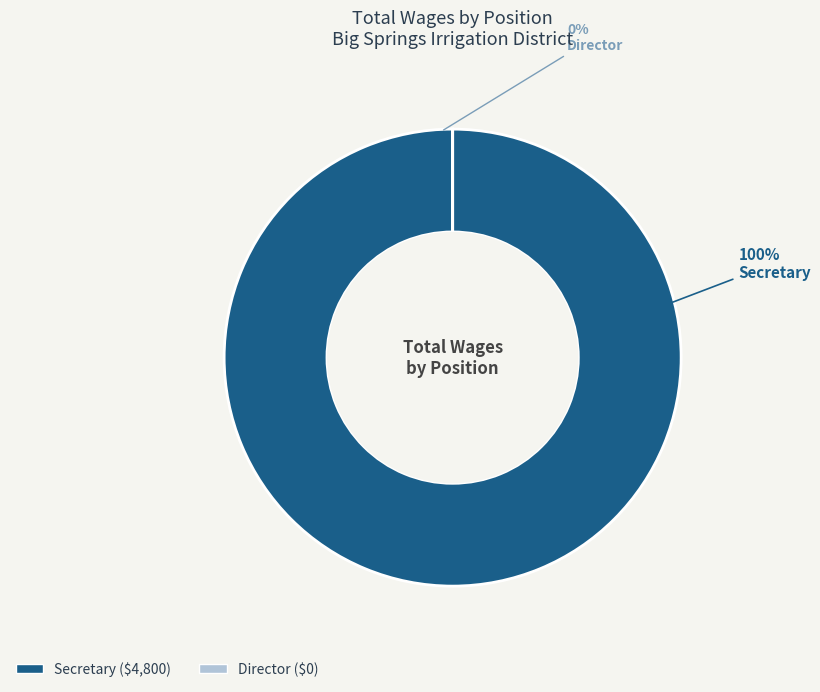

To the nearest percent, what is the average slice percentage?

50%